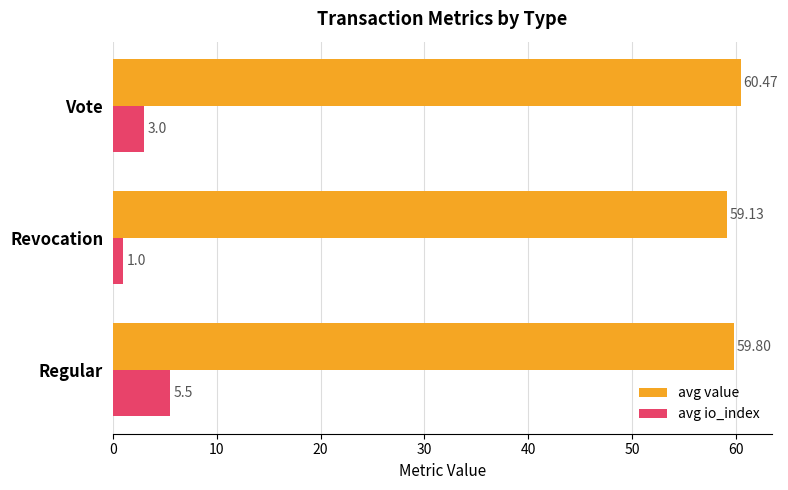

What is the spread (max minus min) of values at Revocation?

58.1